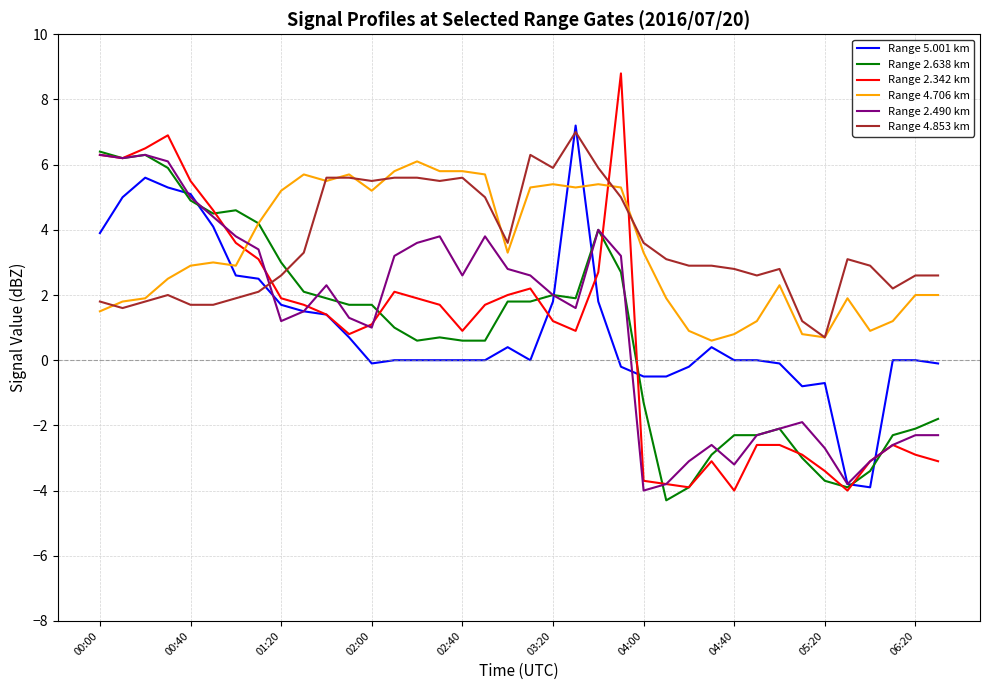

How many times do Range 2.490 km and Range 4.853 km cross each other?

1